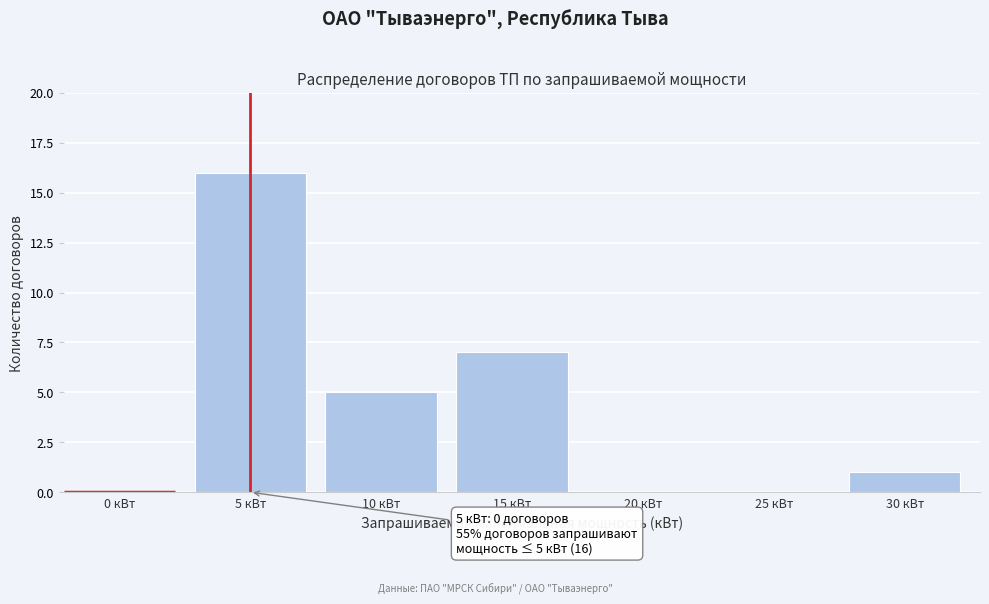

Reading left to right, transcribe all the data shown in this chart.

0 кВт=0	5 кВт=16	10 кВт=5	15 кВт=7	20 кВт=0	25 кВт=0	30 кВт=1